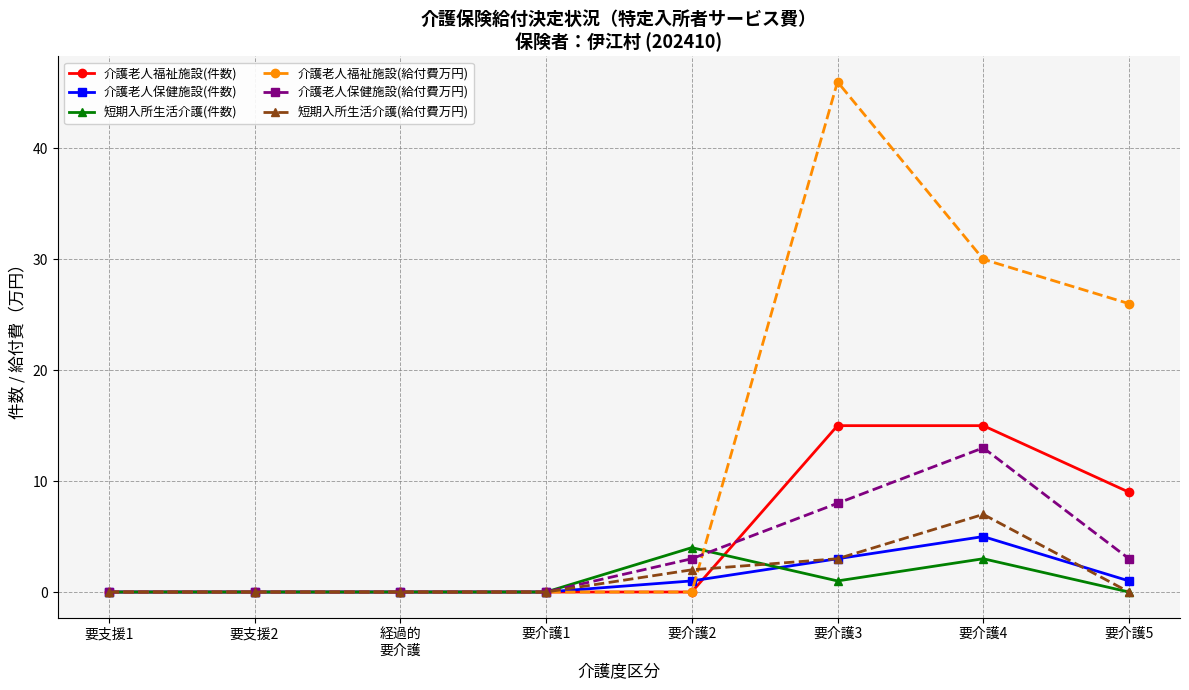

True or false: 介護老人福祉施設(給付費万円) has more than 0 points higher than both neighbors.

True